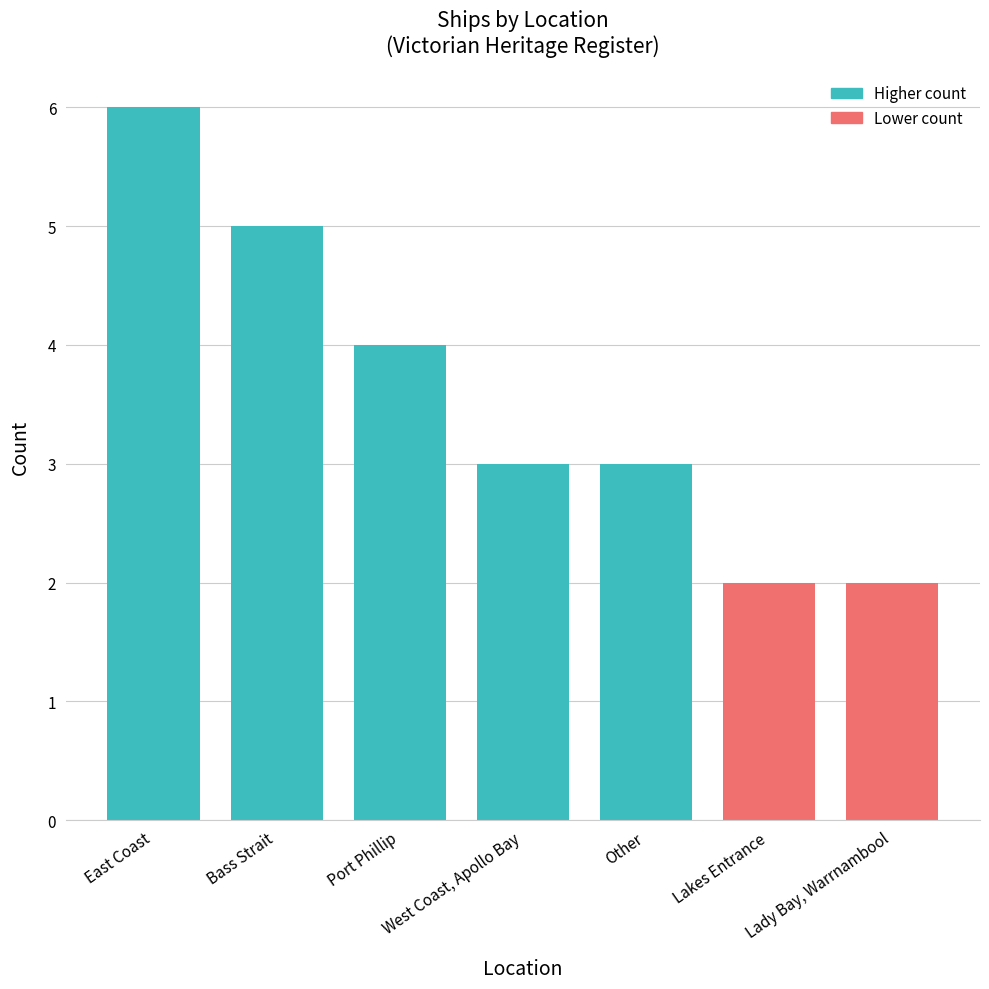

What is the smallest value displayed?

2